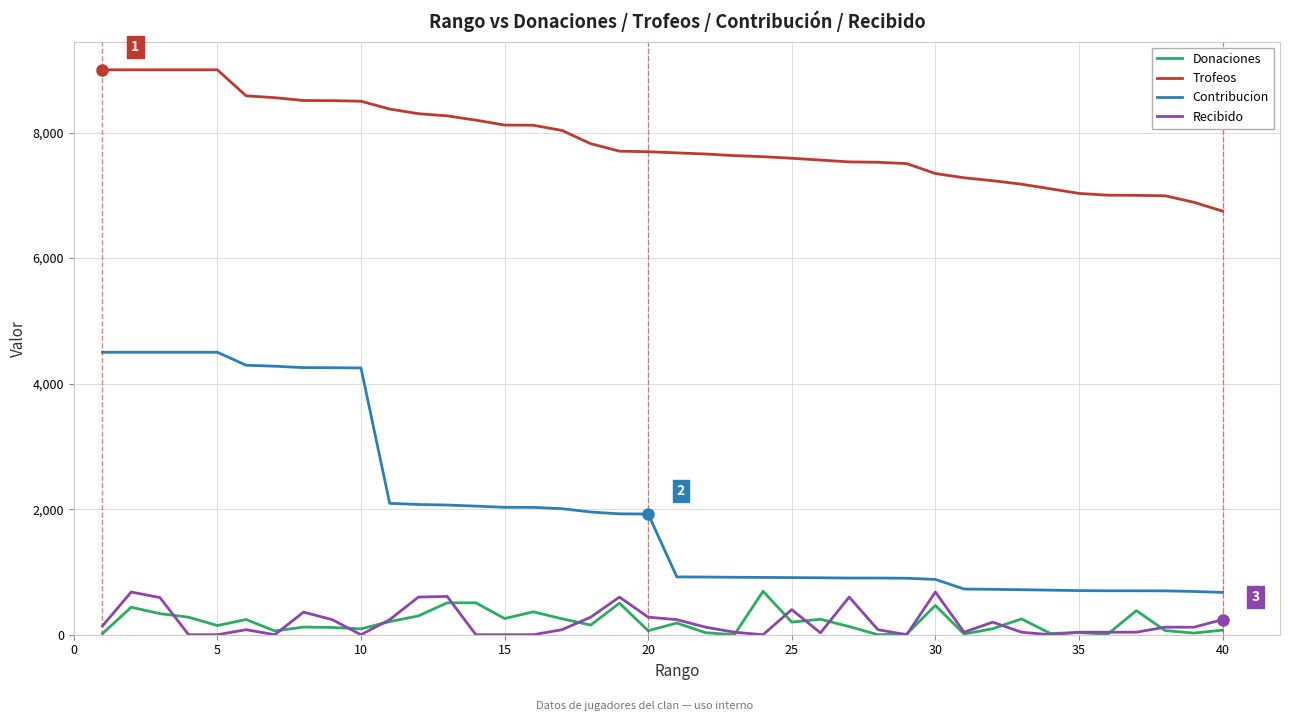

Is this an area chart (filled region under the line)?

No